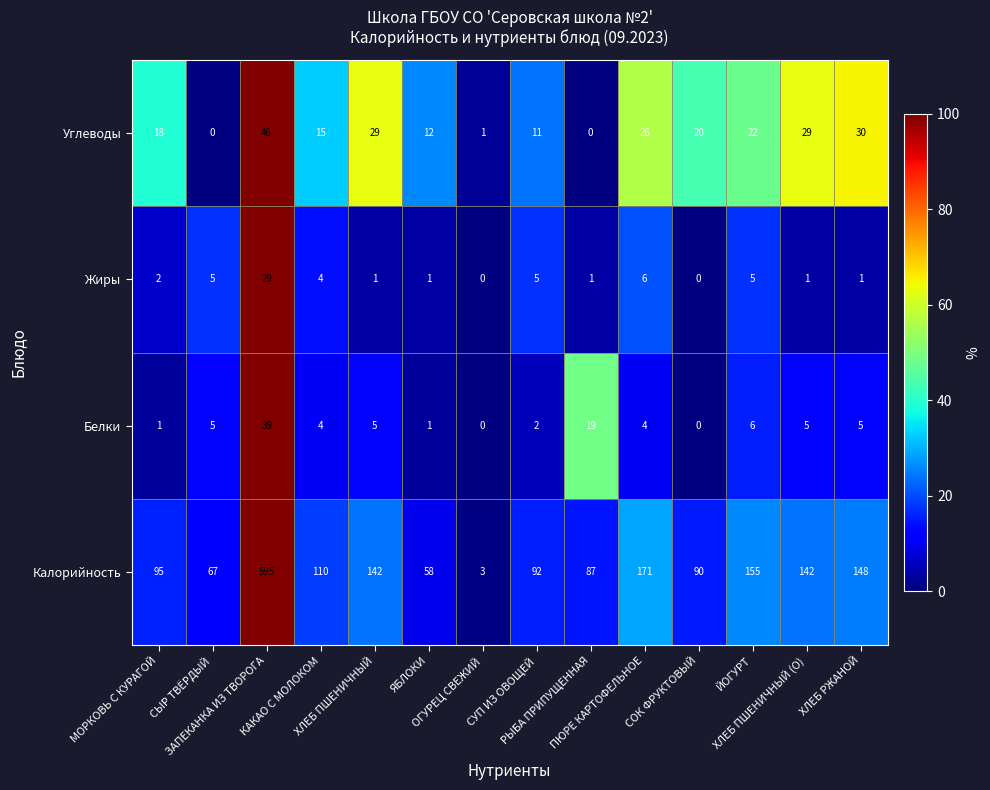

Count the number of data series in this chart.

4